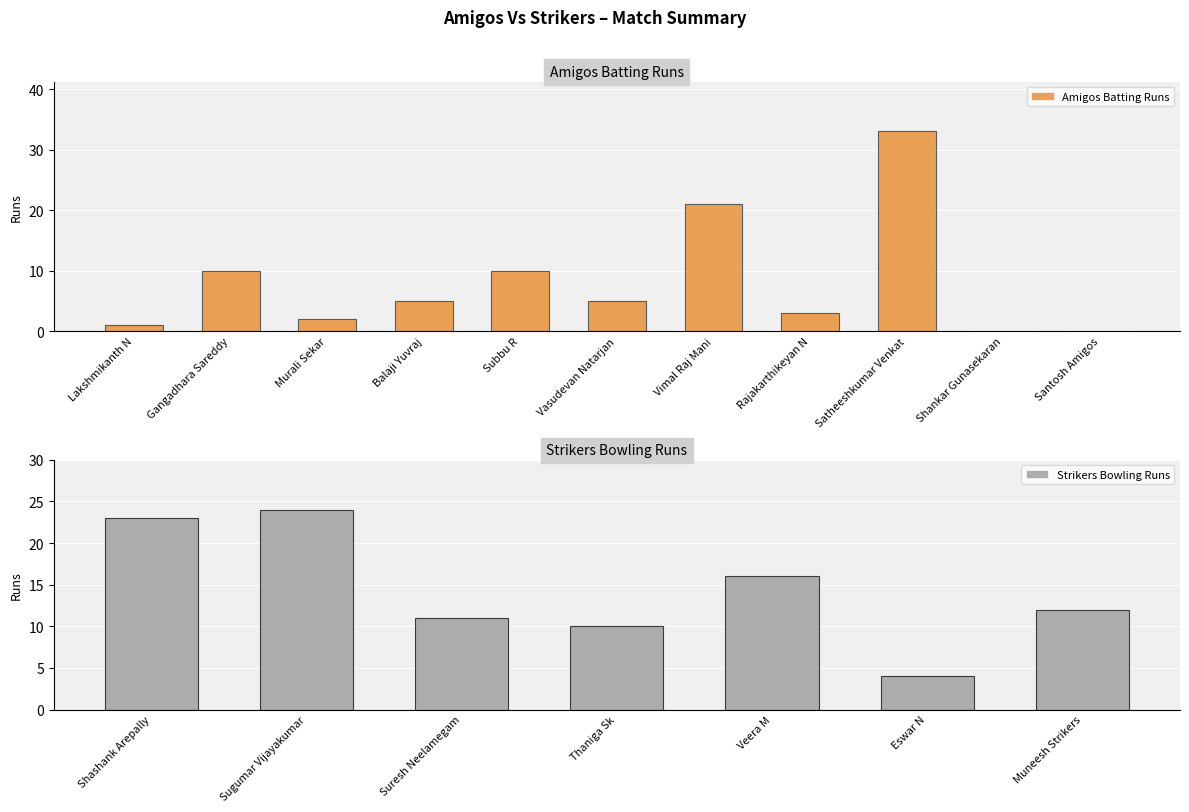

What is the difference between the values at Lakshmikanth N and Vimal Raj Mani?

20